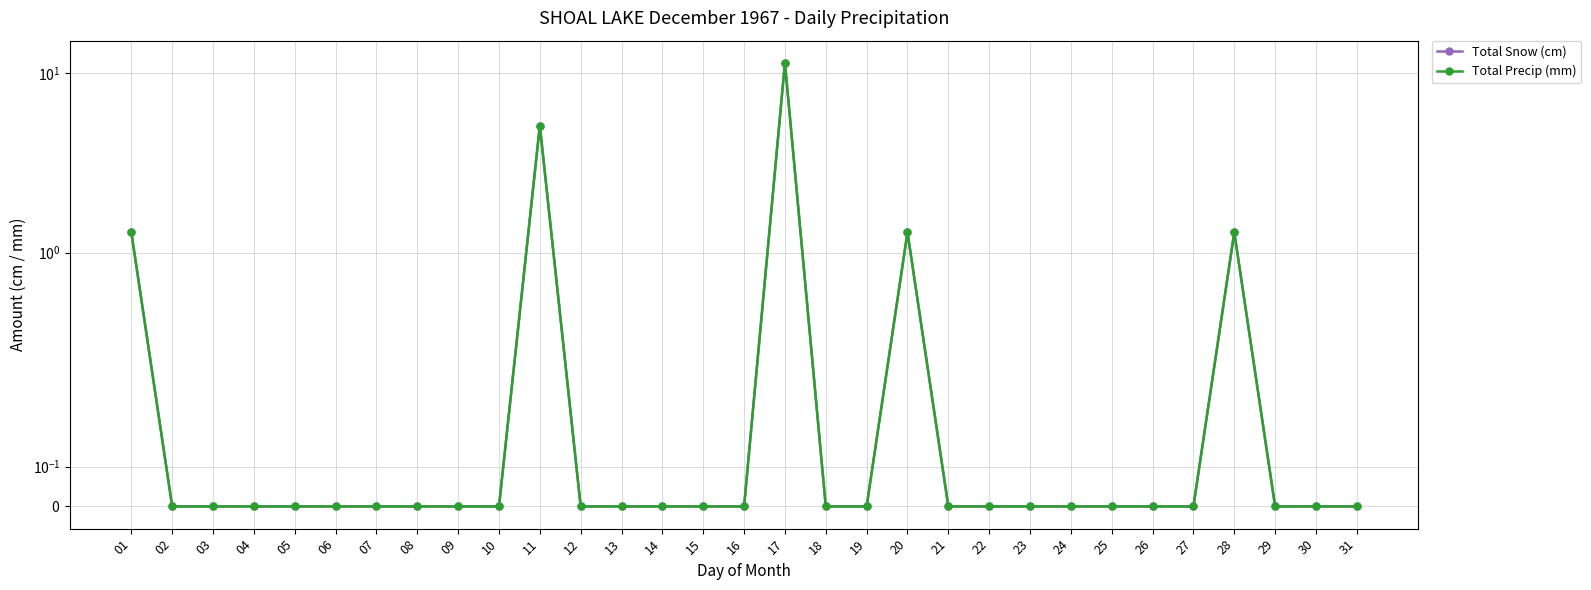

What is the highest value of the Total Precip (mm) series?

11.4